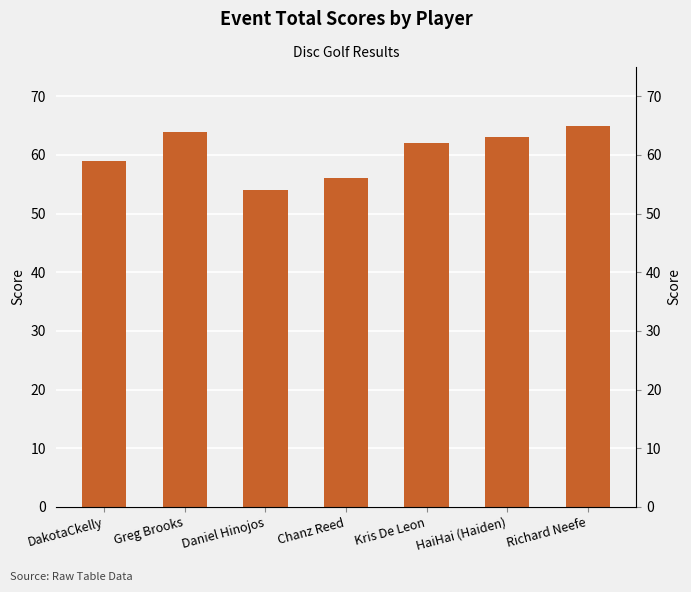

Approximately how many times larger is the value at Greg Brooks compared to Chanz Reed?

1.1